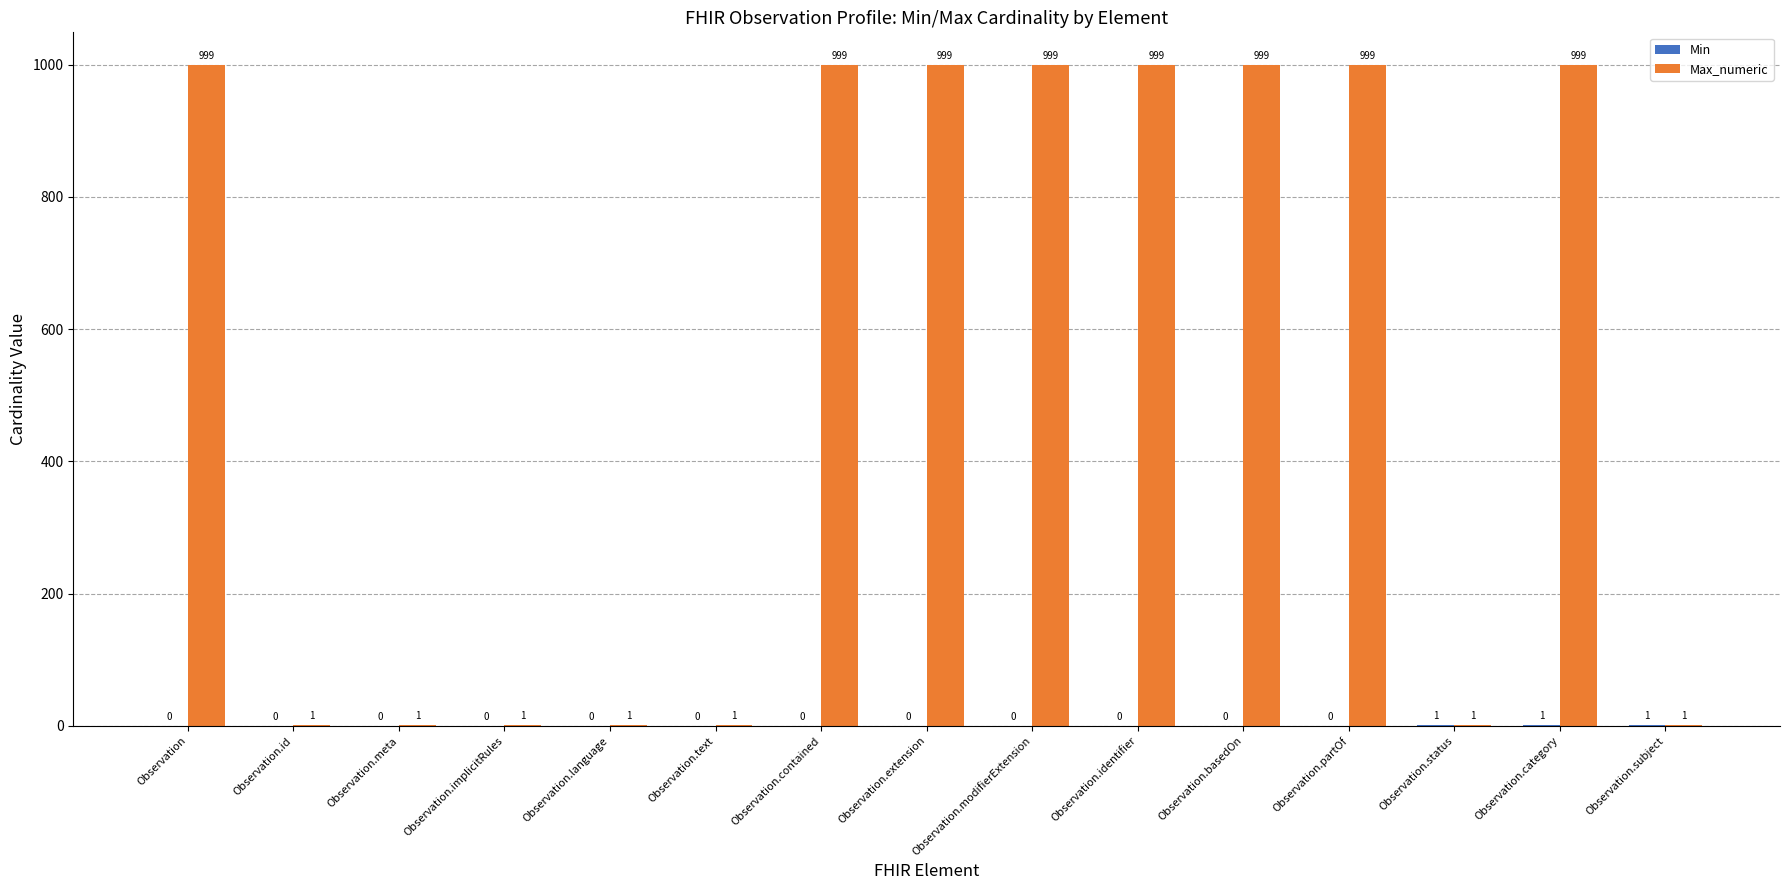

Between Observation.language and Observation.extension, which series saw the biggest shift?

Max_numeric